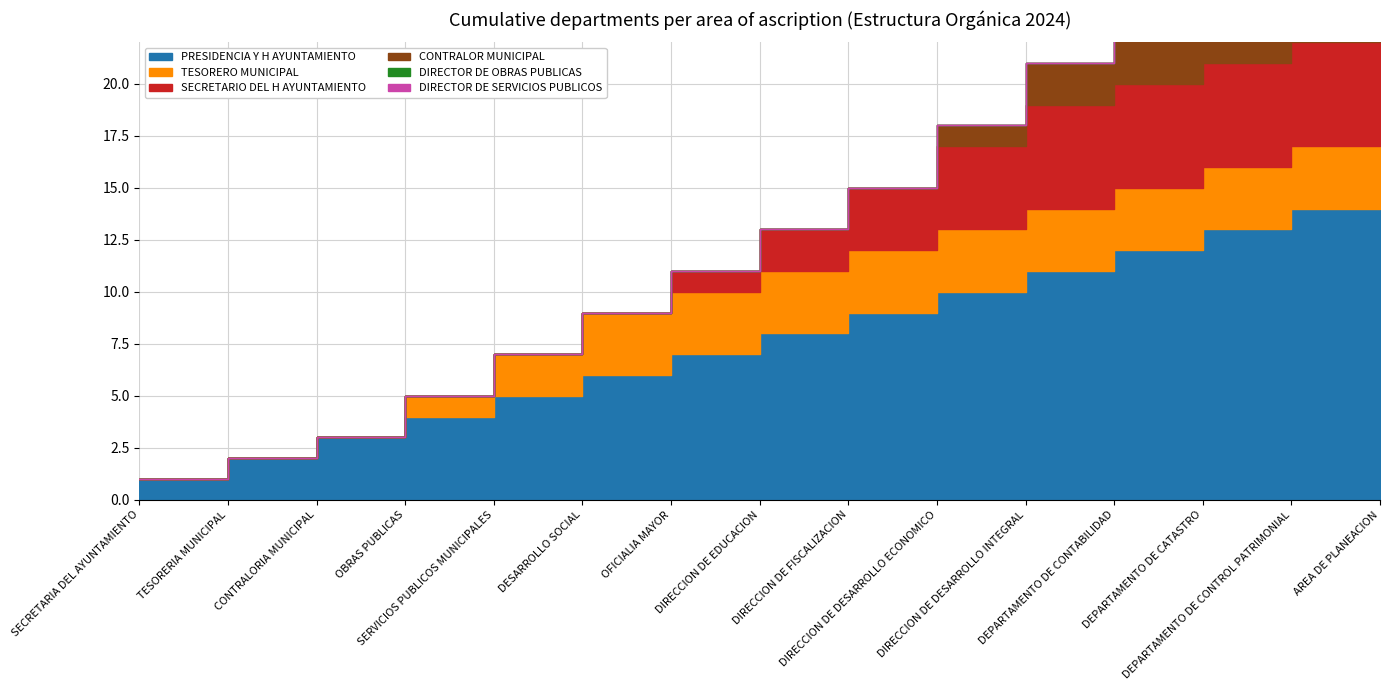

What is the sum of the TESORERO MUNICIPAL values at OBRAS PUBLICAS and DIRECCION DE DESARROLLO ECONOMICO?

4